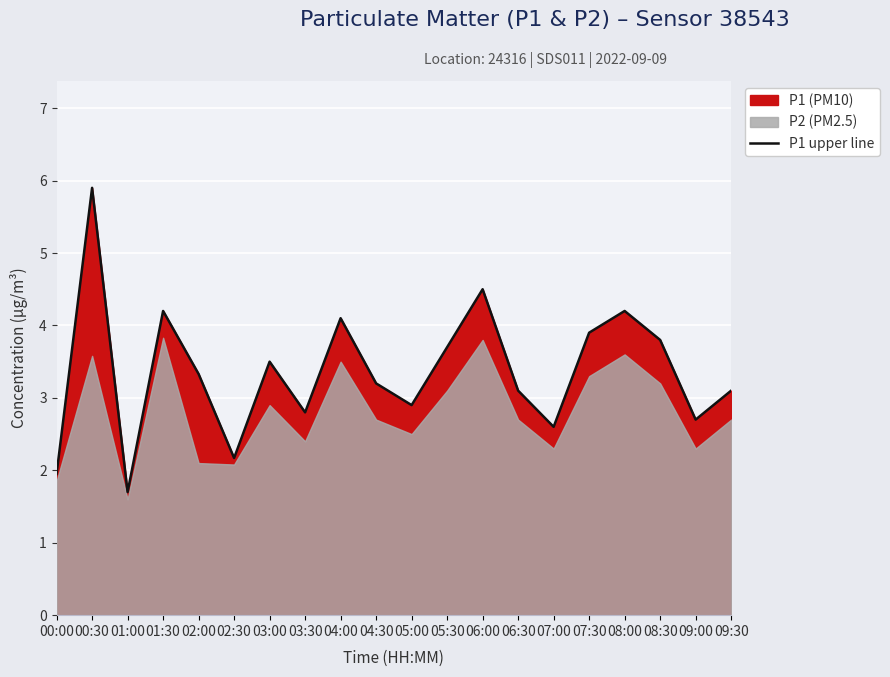

How many points are higher than both their immediate neighbors (excluding endpoints)?

6